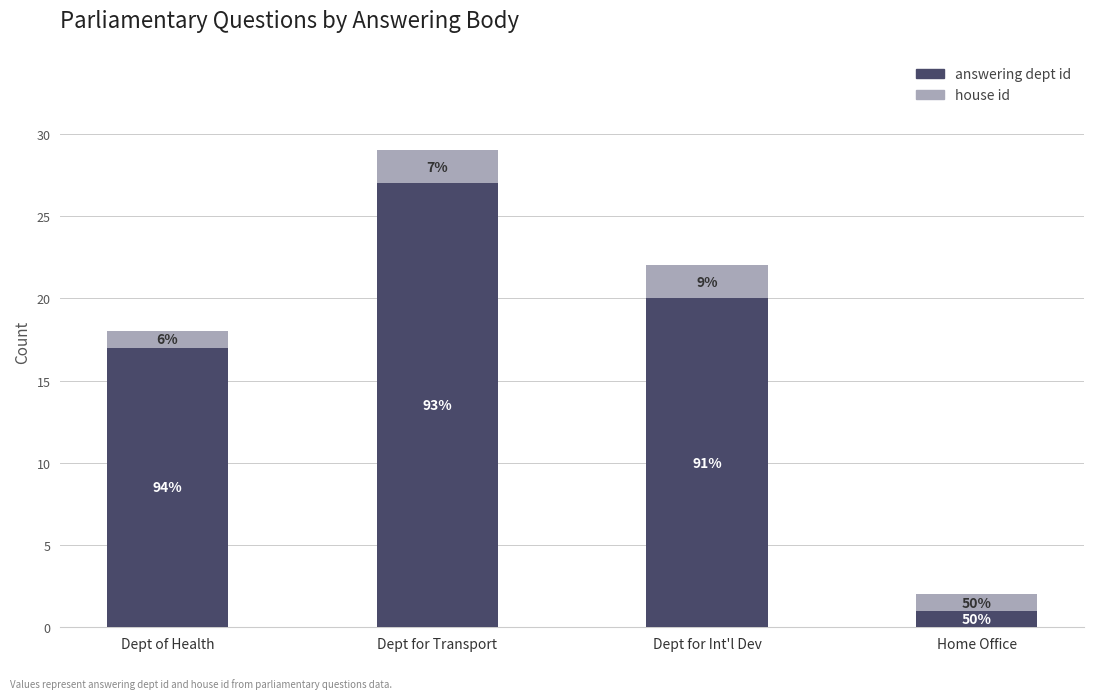

How many answering dept id values are between 17 and 27?

3